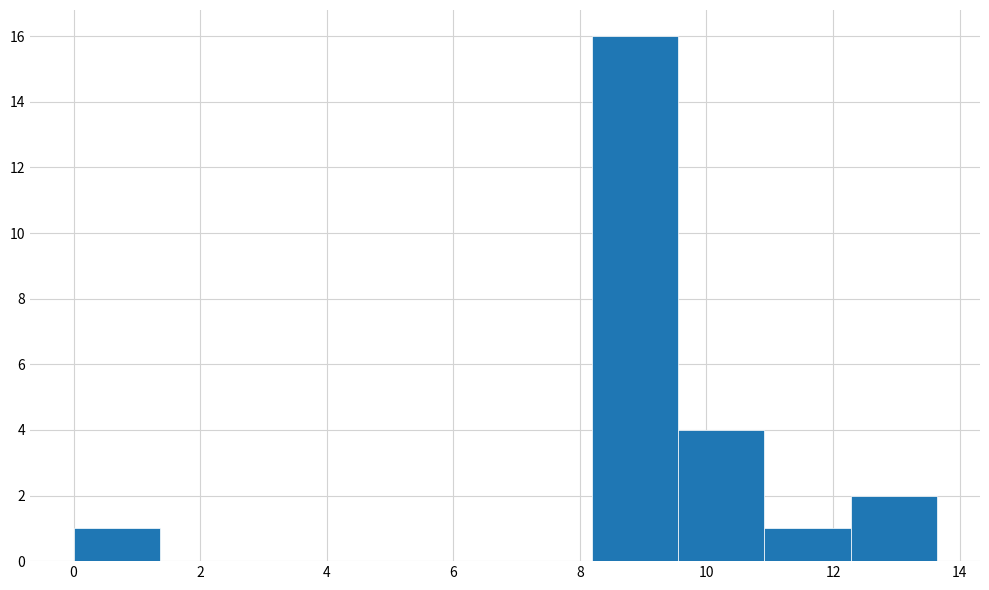

Reading left to right, list every bar in this chart as the range it spans on the x-axis followed by its height. Neither the bar edges nor the heights are printed on the chart, so give them approximately, as read against the axes.

0.0 to 1.4: 1
1.4 to 2.8: 0
2.8 to 4.0: 0
4.0 to 5.4: 0
5.4 to 6.8: 0
6.8 to 8.2: 0
8.2 to 9.6: 16
9.6 to 11.0: 4
11.0 to 12.2: 1
12.2 to 13.6: 2